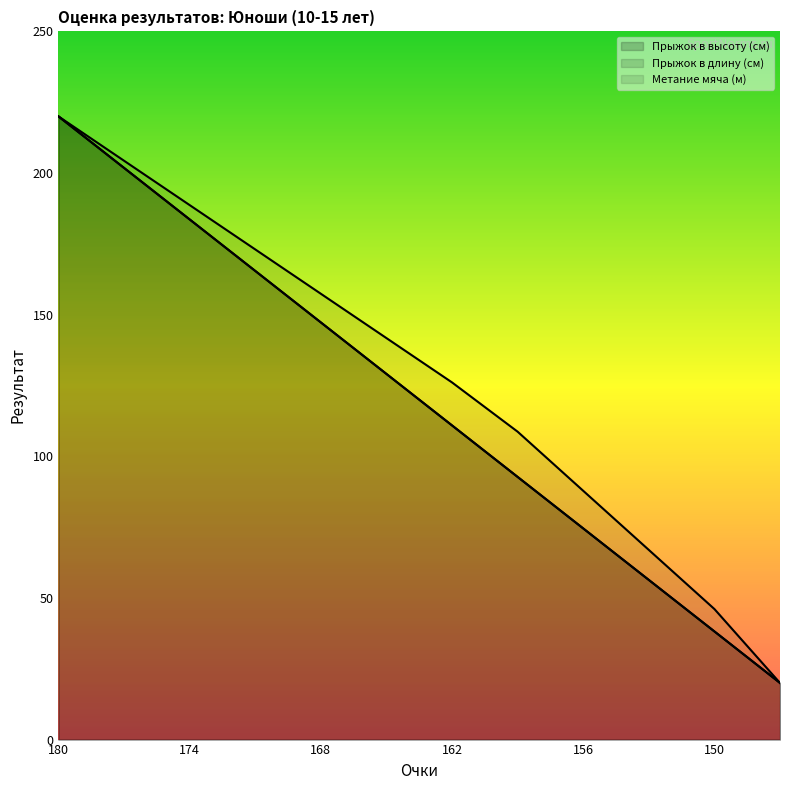

Where does the Прыжок в длину (см) series first go above 129?

180